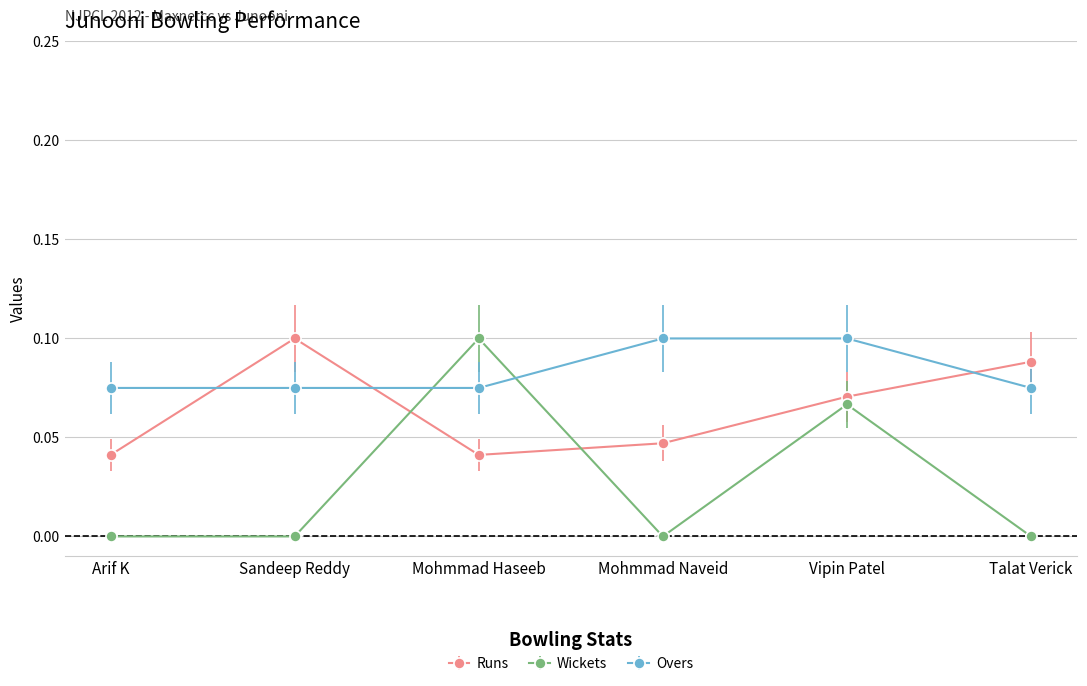

Between Mohmmad Haseeb and Talat Verick, which series saw the biggest shift?

Wickets